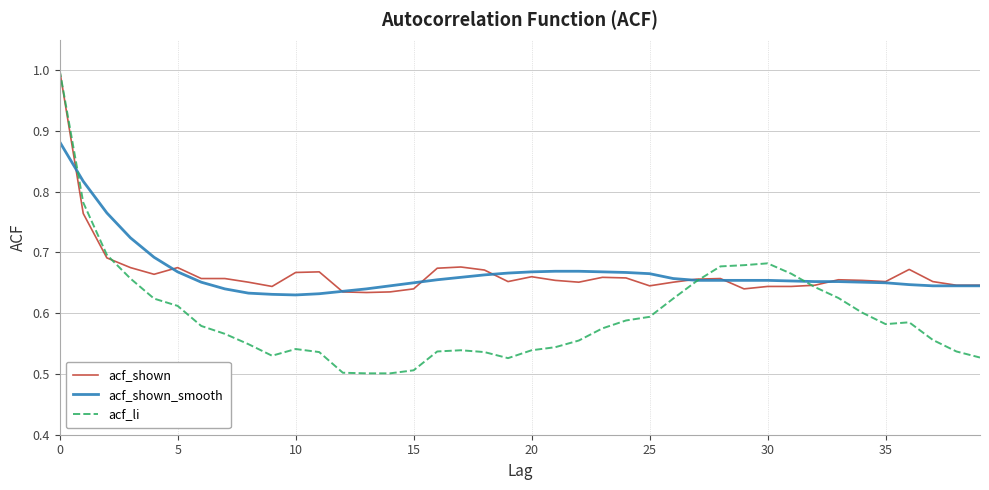

Count the acf_li values in the range 0 to 1.

40